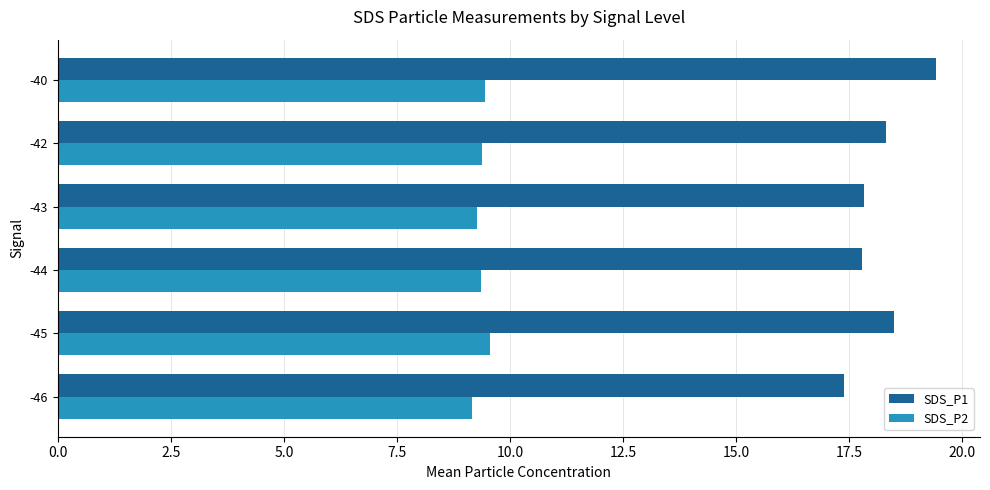

What is the difference between the highest and lowest values at -45?

8.9